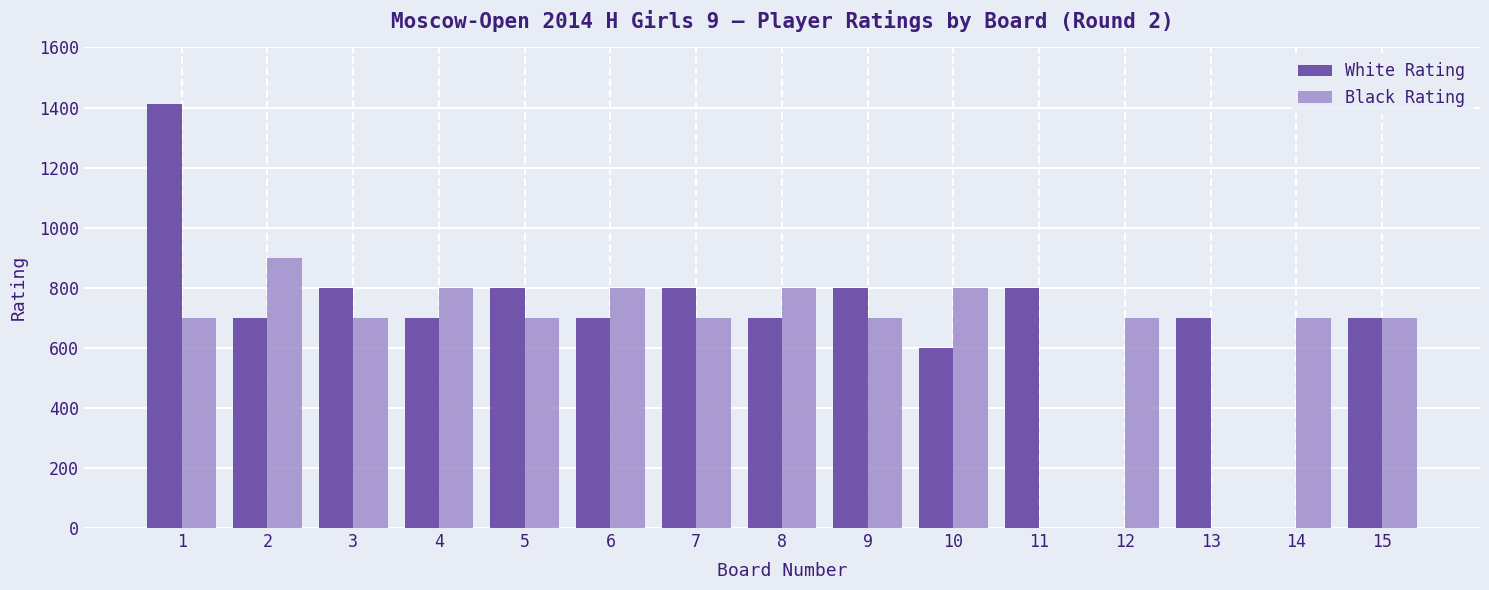

Read the Black Rating value at 5.

700